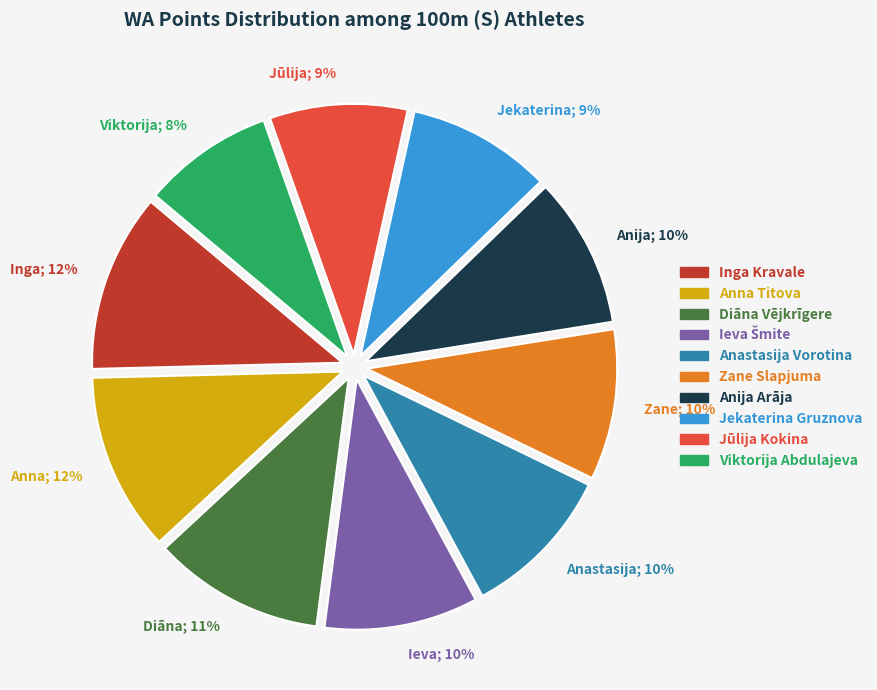

To the nearest percent, what is the average slice percentage?

10%